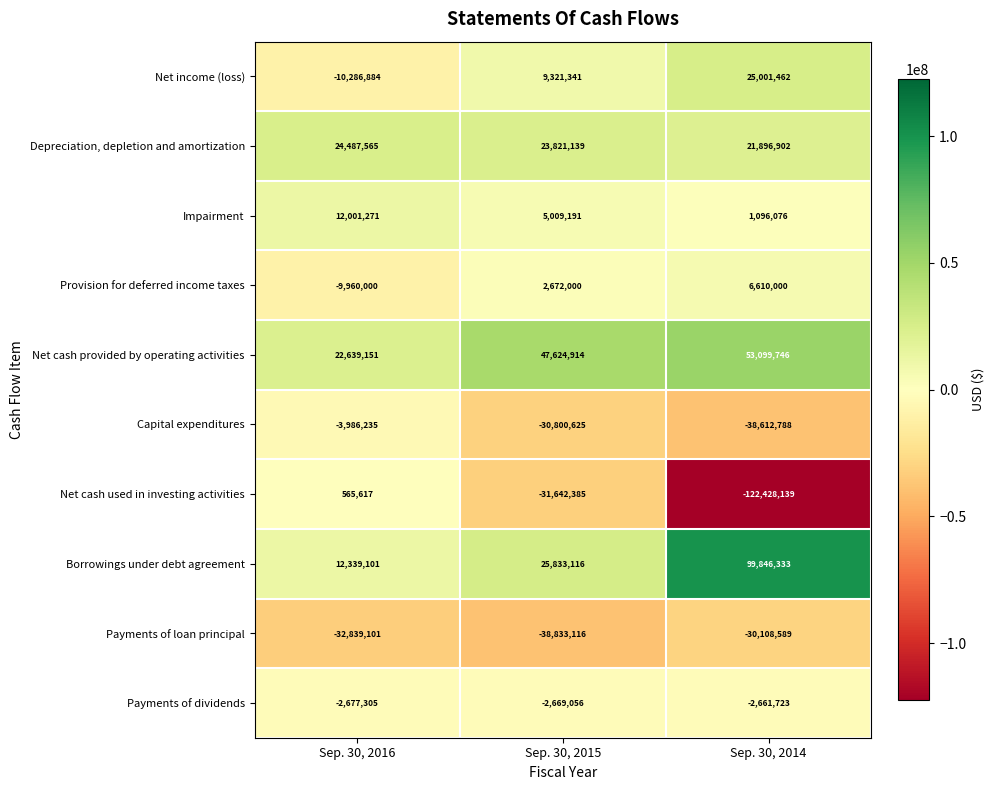

What is the difference between the maximum and minimum values in the Impairment series?

10905195